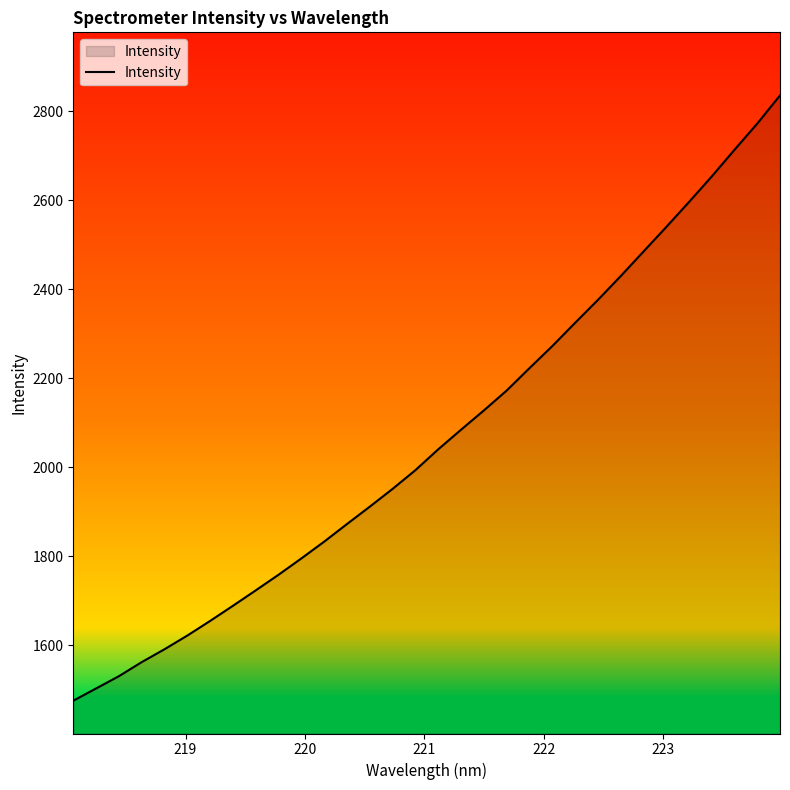

What is the difference between the maximum and minimum values?

1359.7